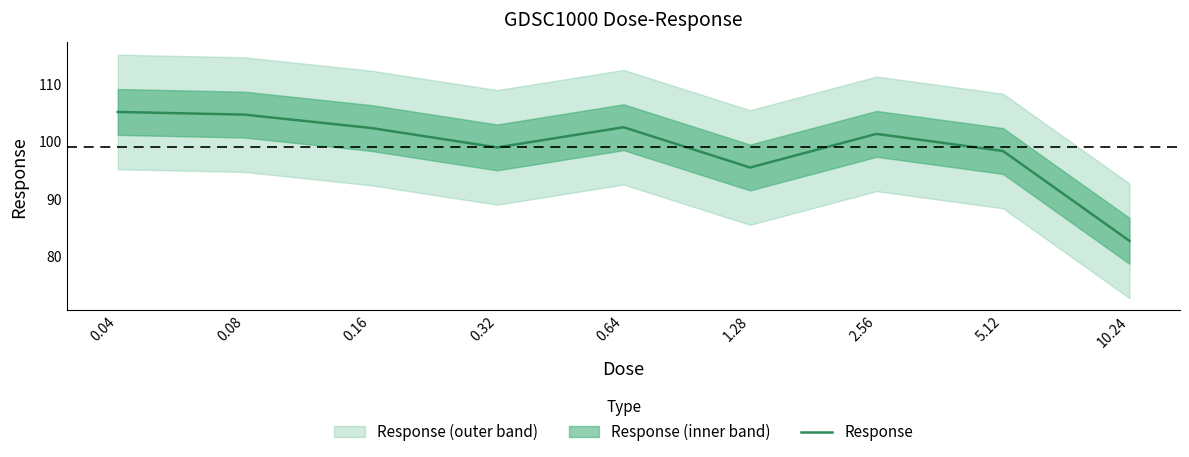

How many interior local valleys (lower than both neighbors) does the data have?

2